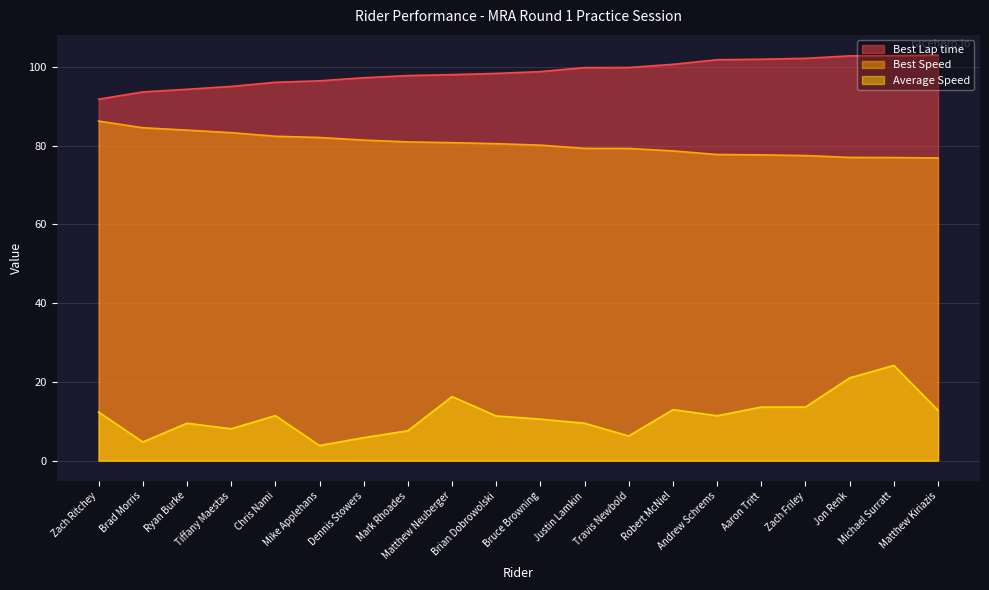

What is the highest value of the Best Speed series?

86.3